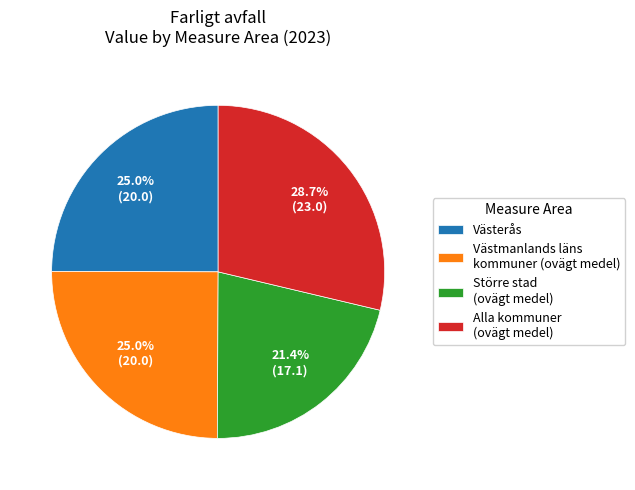

What is the largest slice in the pie chart?

Alla kommuner (ovägt medel)